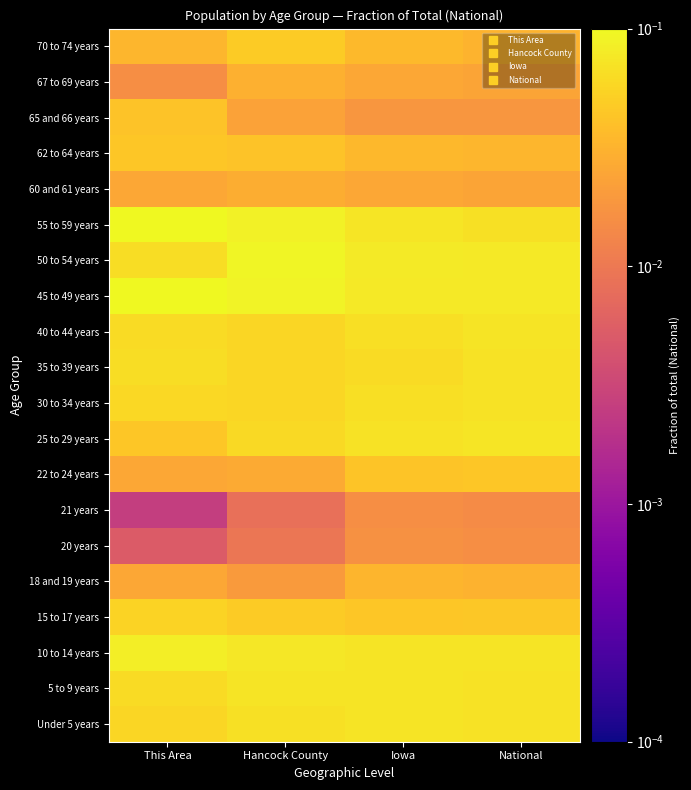

Reading left to right, extract all data points from this chart.

Under 5 years: This Area=0.1	Hancock County=0.1	Iowa=0.1	National=0.1
5 to 9 years: This Area=0.1	Hancock County=0.1	Iowa=0.1	National=0.1
10 to 14 years: This Area=0.1	Hancock County=0.1	Iowa=0.1	National=0.1
15 to 17 years: This Area=0.1	Hancock County=0.0	Iowa=0.0	National=0.0
18 and 19 years: This Area=0.0	Hancock County=0.0	Iowa=0.0	National=0.0
20 years: This Area=0.0	Hancock County=0.0	Iowa=0.0	National=0.0
21 years: This Area=0.0	Hancock County=0.0	Iowa=0.0	National=0.0
22 to 24 years: This Area=0.0	Hancock County=0.0	Iowa=0.0	National=0.0
25 to 29 years: This Area=0.0	Hancock County=0.1	Iowa=0.1	National=0.1
30 to 34 years: This Area=0.1	Hancock County=0.1	Iowa=0.1	National=0.1
35 to 39 years: This Area=0.1	Hancock County=0.1	Iowa=0.1	National=0.1
40 to 44 years: This Area=0.1	Hancock County=0.1	Iowa=0.1	National=0.1
45 to 49 years: This Area=0.1	Hancock County=0.1	Iowa=0.1	National=0.1
50 to 54 years: This Area=0.1	Hancock County=0.1	Iowa=0.1	National=0.1
55 to 59 years: This Area=0.1	Hancock County=0.1	Iowa=0.1	National=0.1
60 and 61 years: This Area=0.0	Hancock County=0.0	Iowa=0.0	National=0.0
62 to 64 years: This Area=0.0	Hancock County=0.0	Iowa=0.0	National=0.0
65 and 66 years: This Area=0.0	Hancock County=0.0	Iowa=0.0	National=0.0
67 to 69 years: This Area=0.0	Hancock County=0.0	Iowa=0.0	National=0.0
70 to 74 years: This Area=0.0	Hancock County=0.0	Iowa=0.0	National=0.0